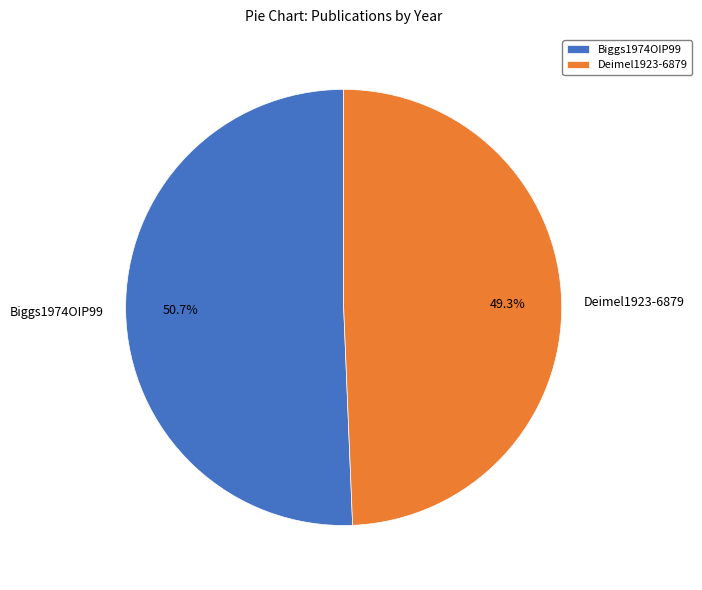

Approximately how many times larger is the value at Deimel1923-6879 compared to Biggs1974OIP99?

1.0